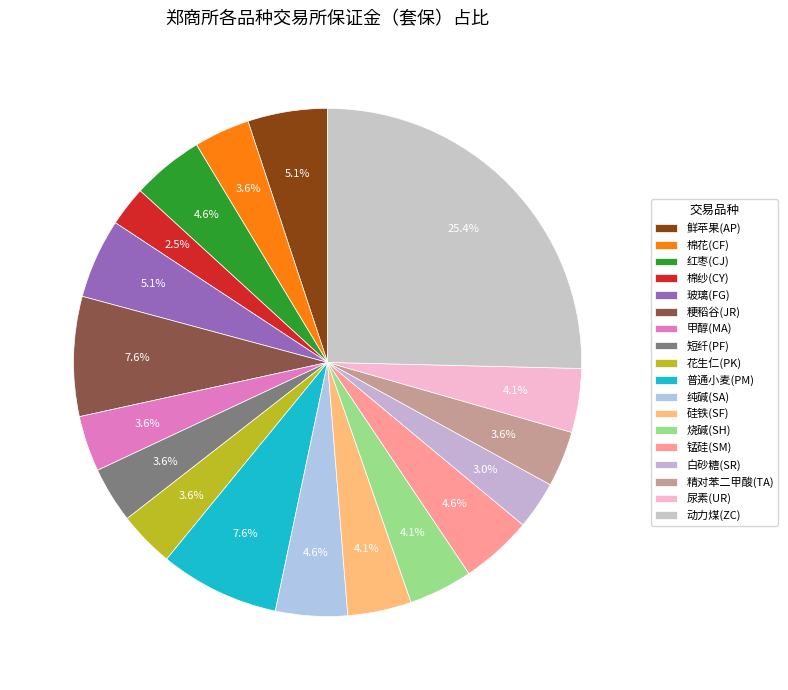

Count the number of slices in the pie.

18